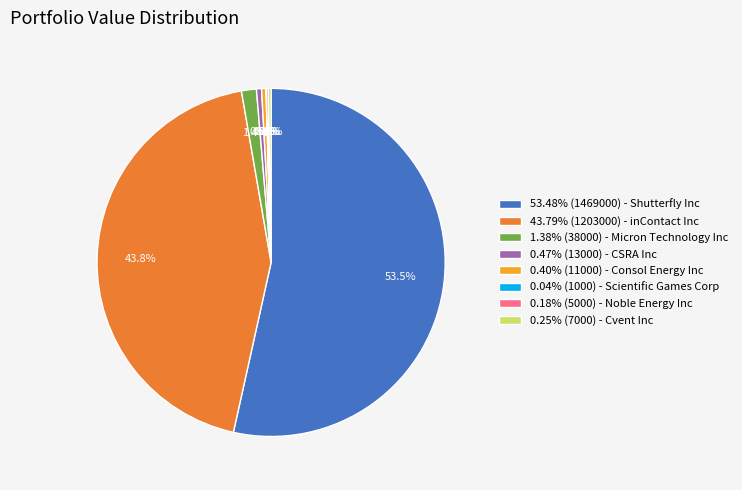

What portion of the pie excludes 1.38% (38000) - Micron Technology Inc?

98.6%